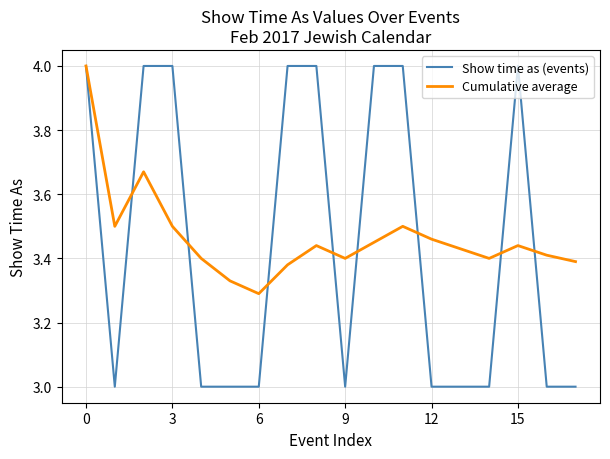

Count the number of categories in the chart.

18